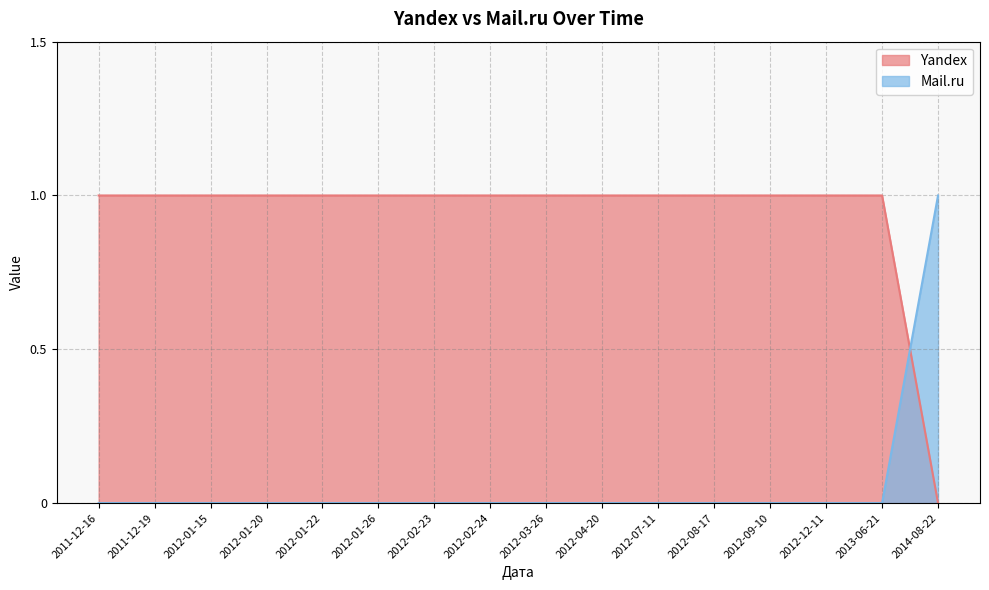

What is the total value across all series at 2012-01-22?

1